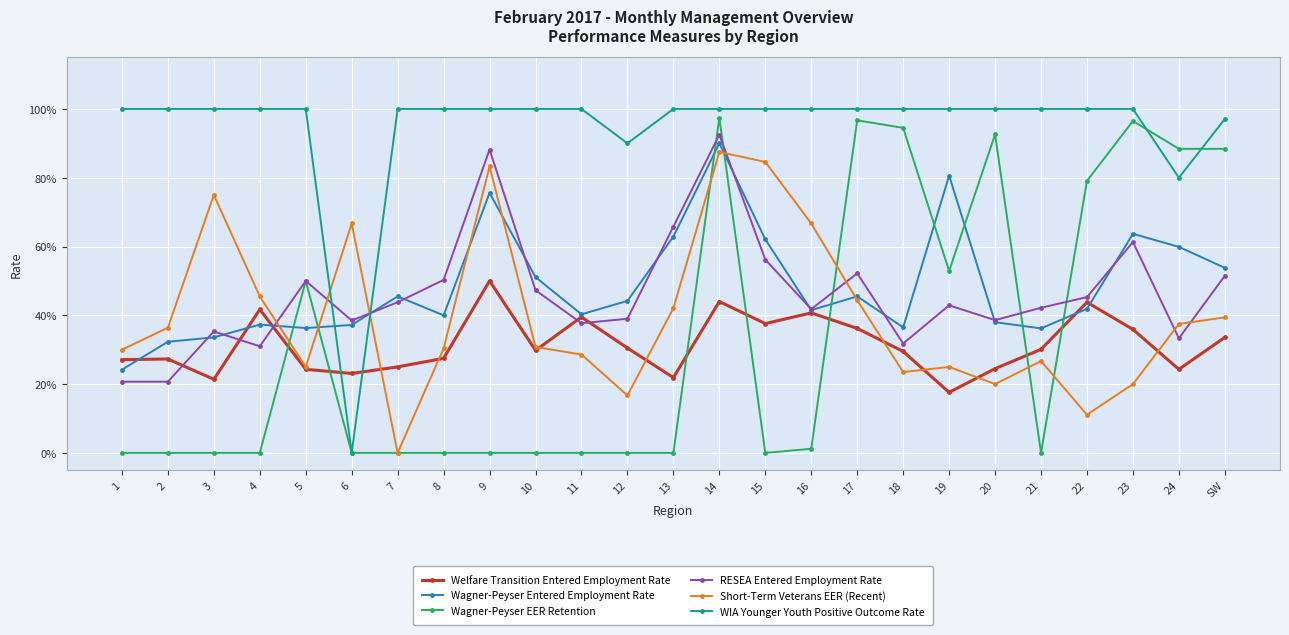

Does the chart display data point markers on the line(s)?

Yes